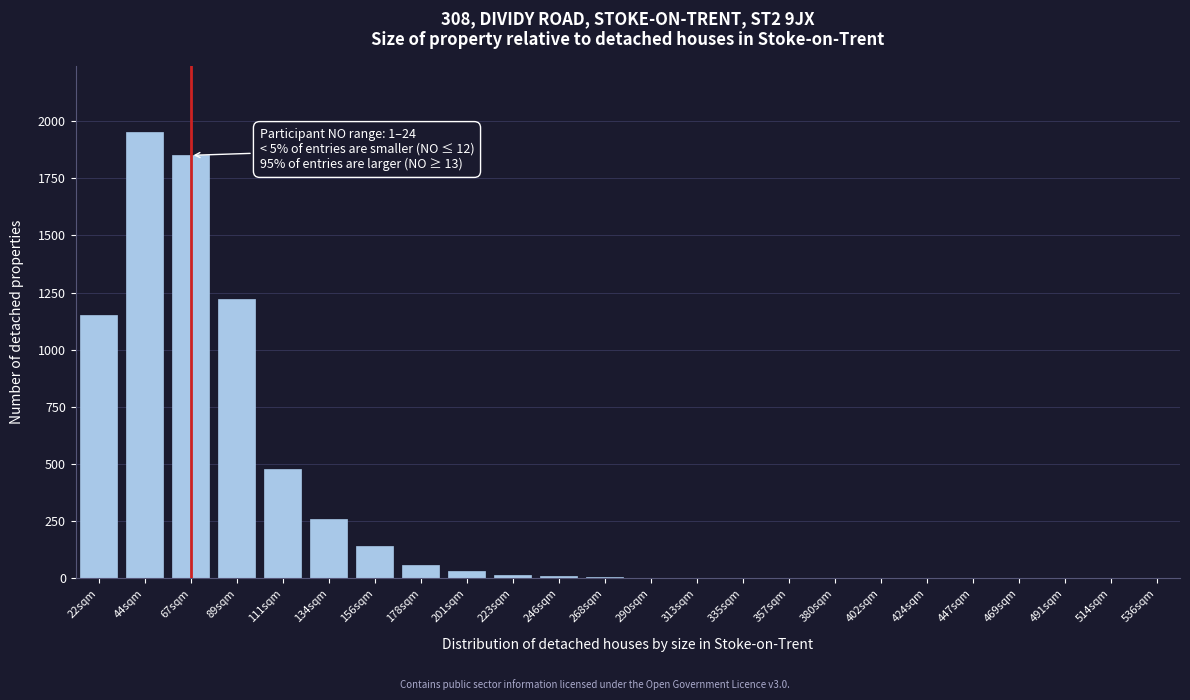

What is the sum of the values at 178sqm and 111sqm?

540